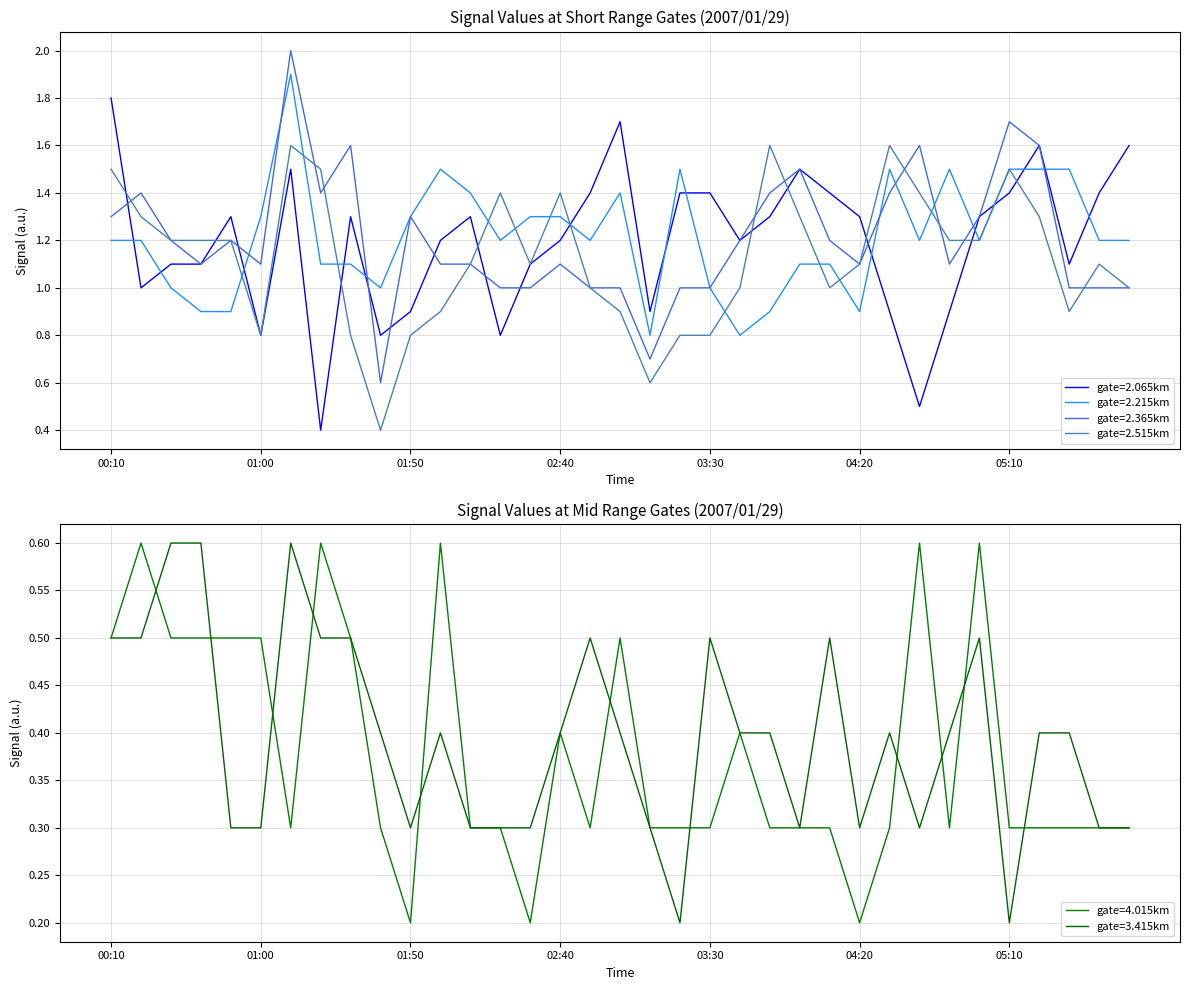

In 2.365, how many points are higher than both neighbors (excluding endpoints)?

9